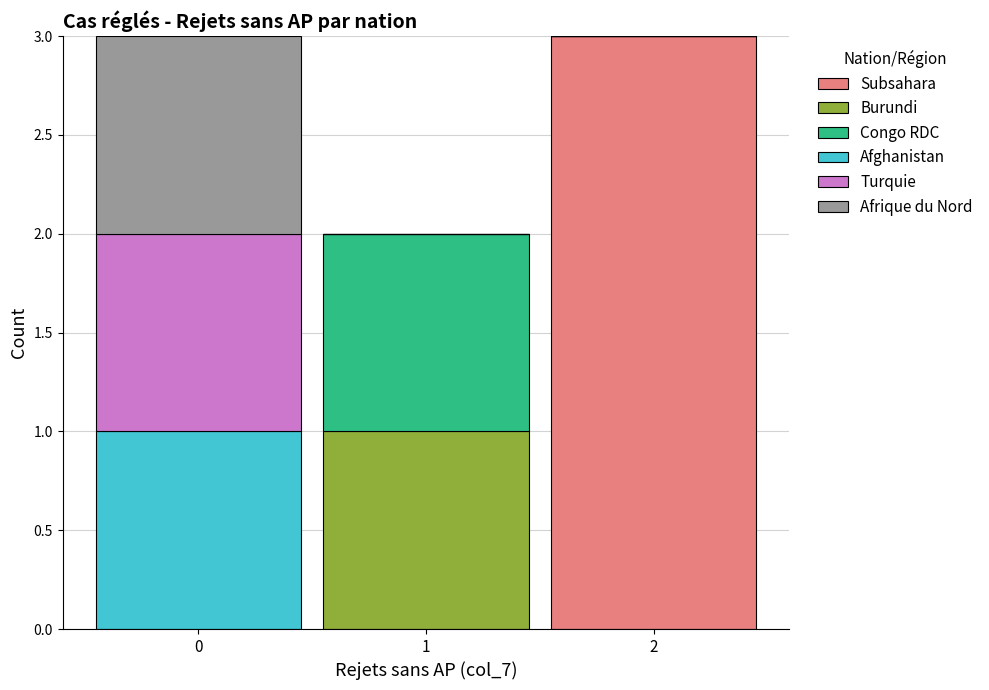

Reading right to left, what are the values for Subsahara?

2=3	1=0	0=0